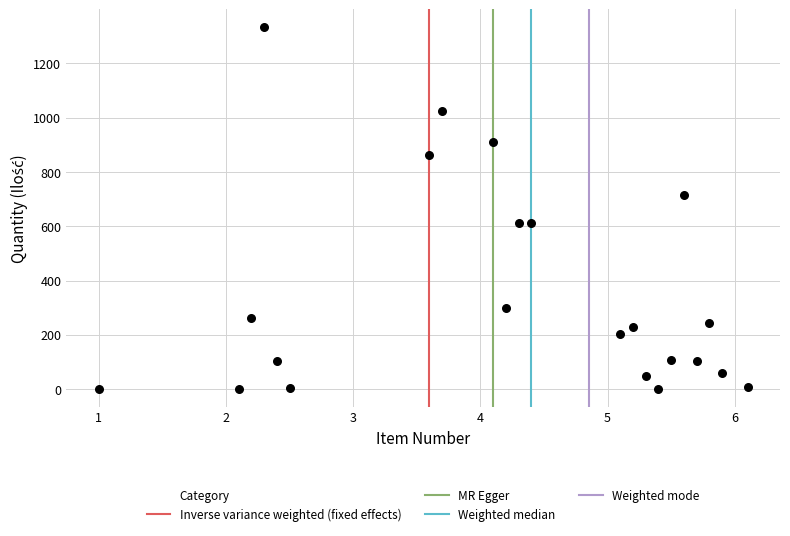

What is the range of Y values (max minus min)?

1331